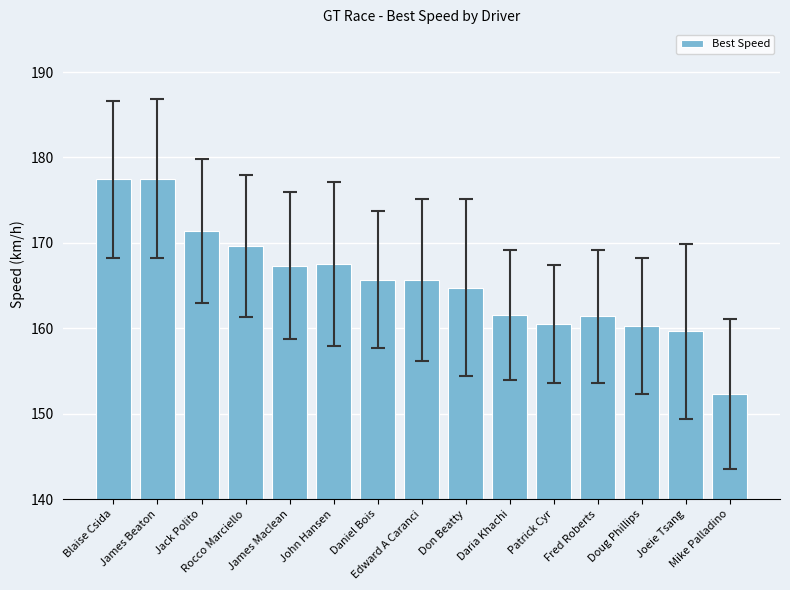

How many bars are there in total?

15